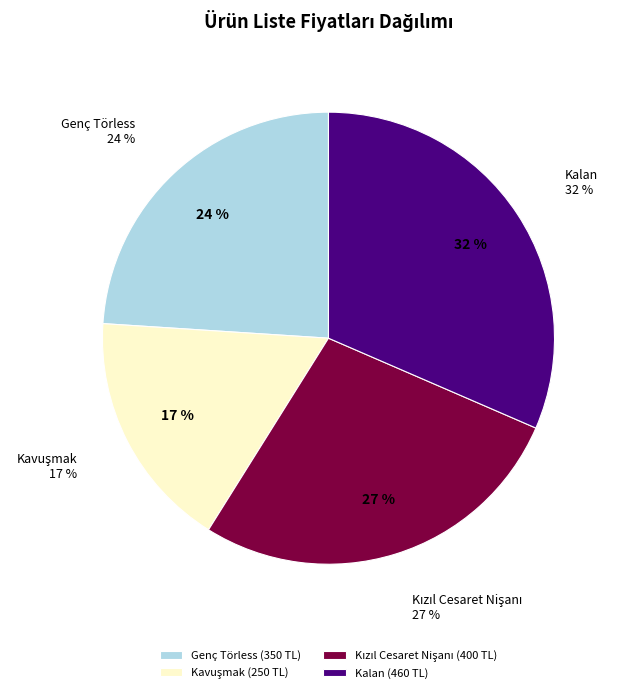

Is the sum of Kızıl Cesaret Nişanı and Kavuşmak greater than half?

No